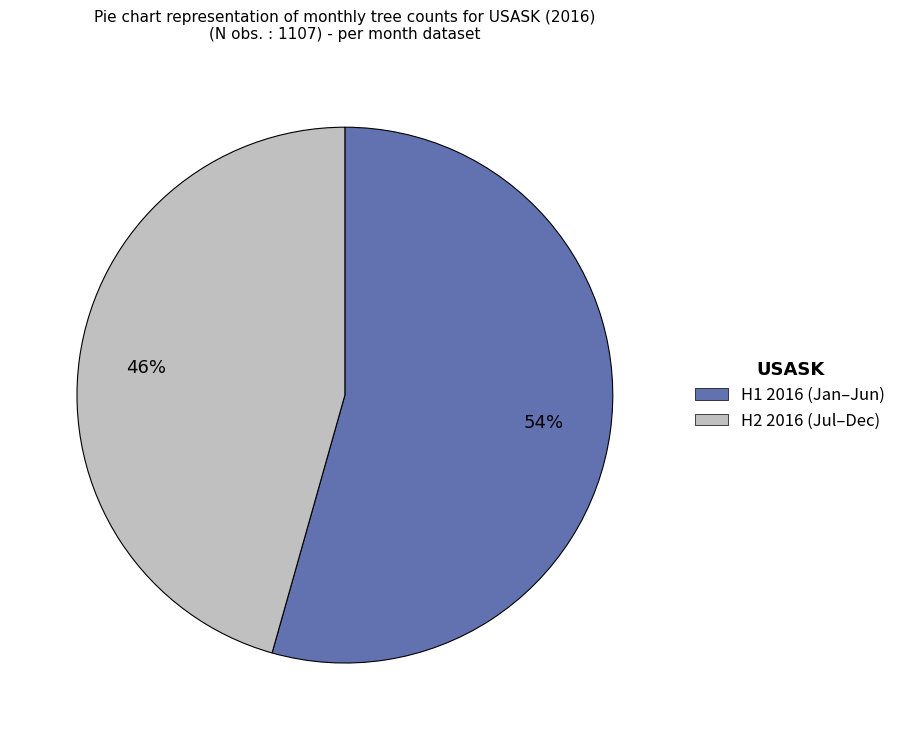

To the nearest percent, what is the average slice percentage?

50%